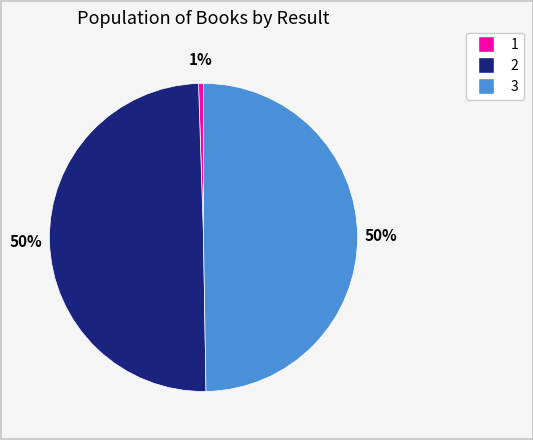

To the nearest percent, what portion does 3 represent?

50%